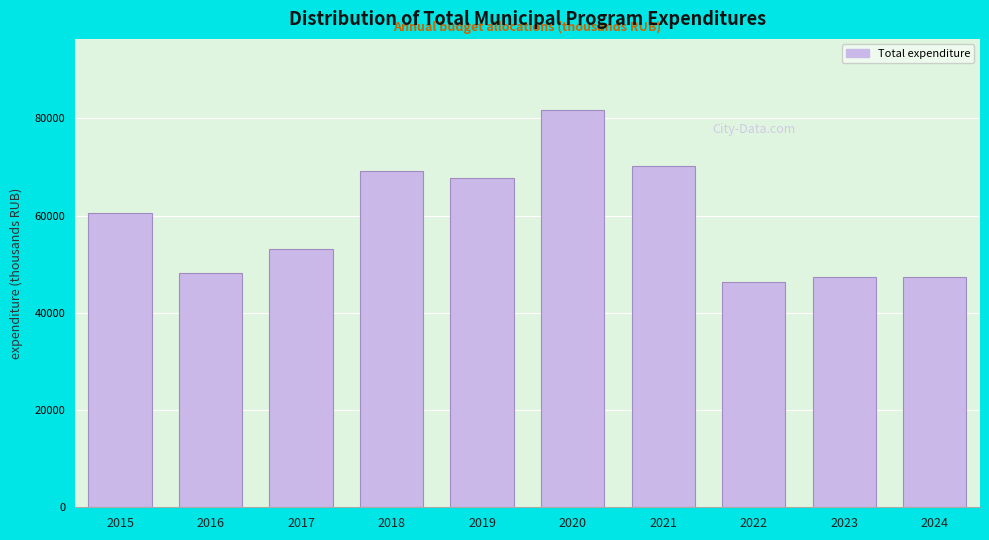

What is the greatest value displayed?

81635.9